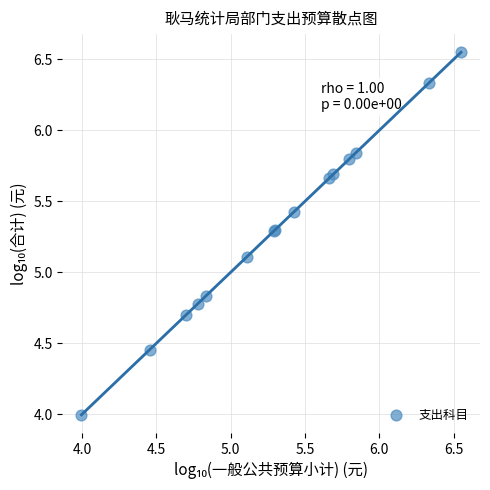

What Y value in the scatter plot is closest to 5?

5.1